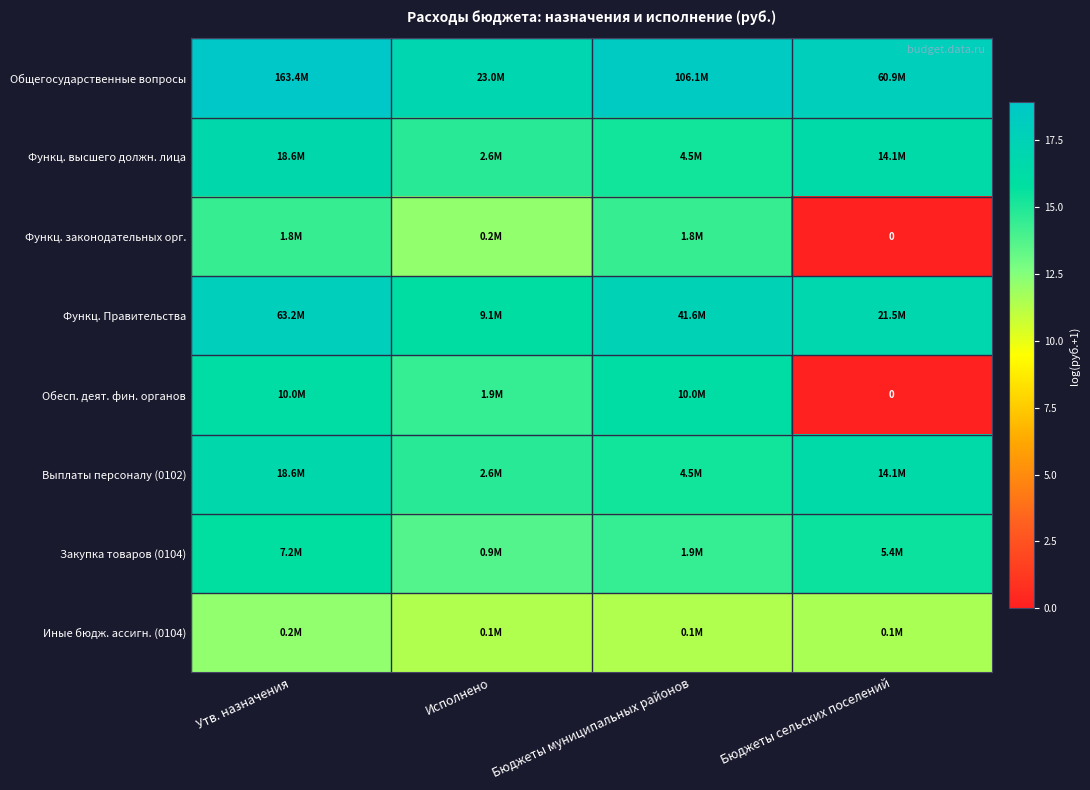

How many data points in Выплаты персоналу (0102) are less than 16?

2